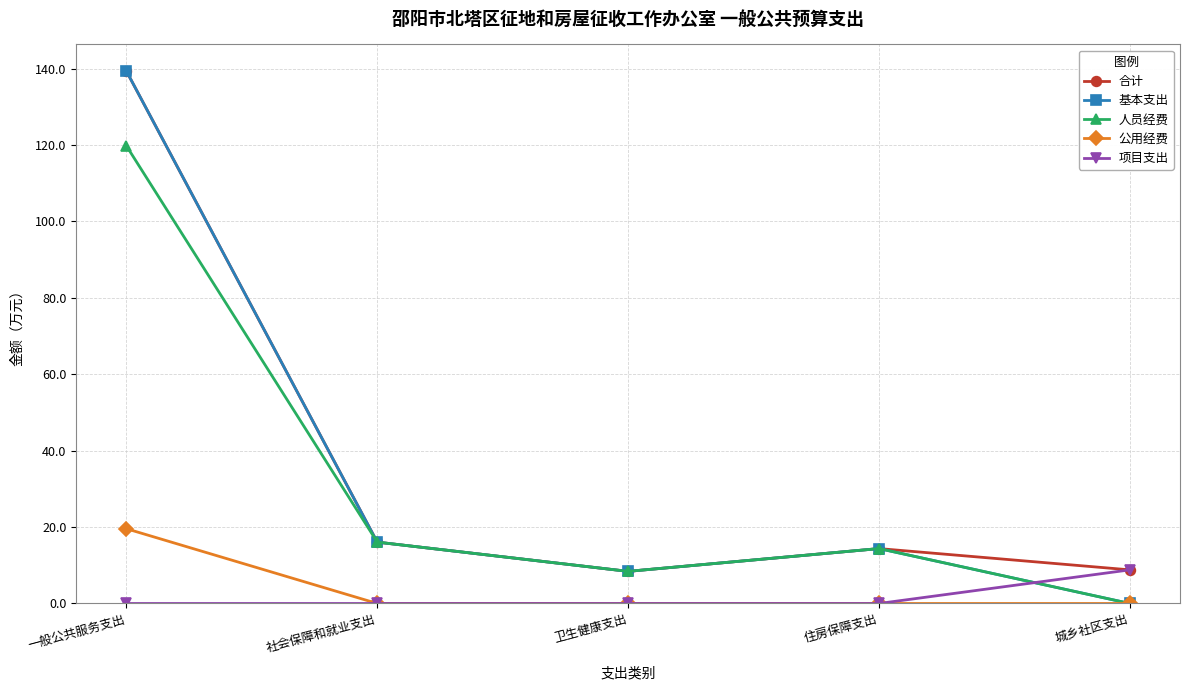

What is the approximate value of 合计 at 社会保障和就业支出?

16.1